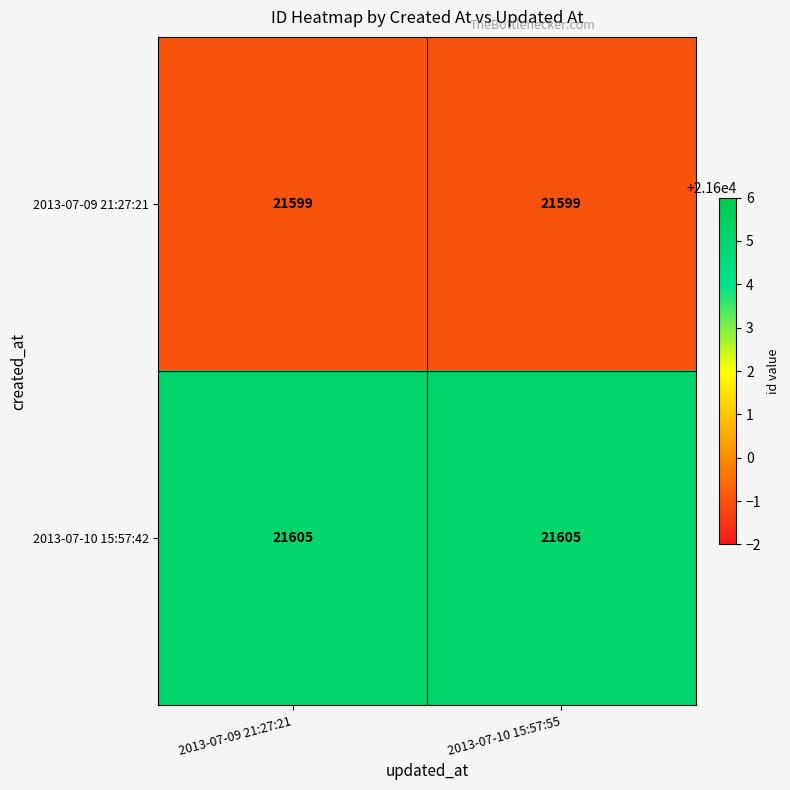

The value of 2013-07-09 21:27:21 at 2013-07-09 21:27:21 is 21599. True or false?

True